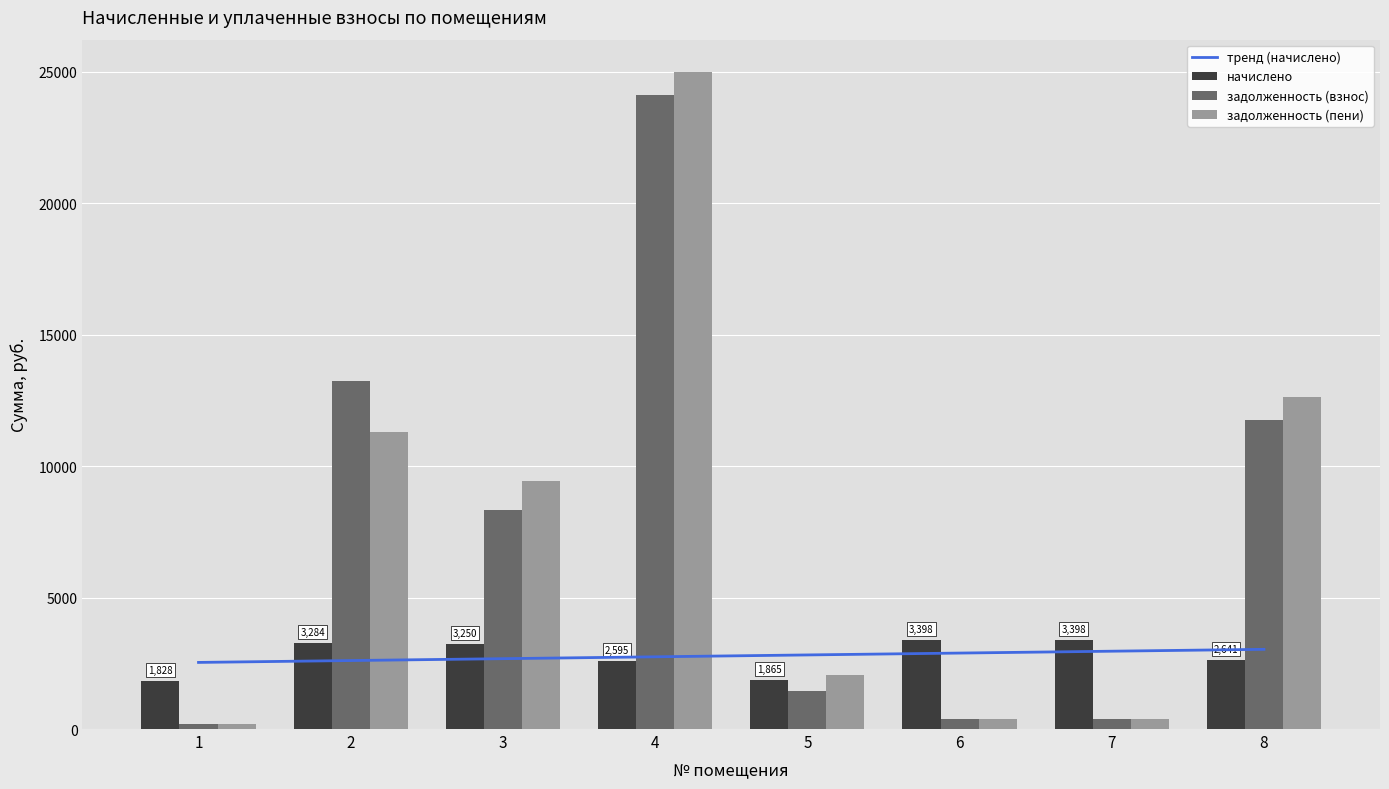

Does the chart contain any negative values?

No